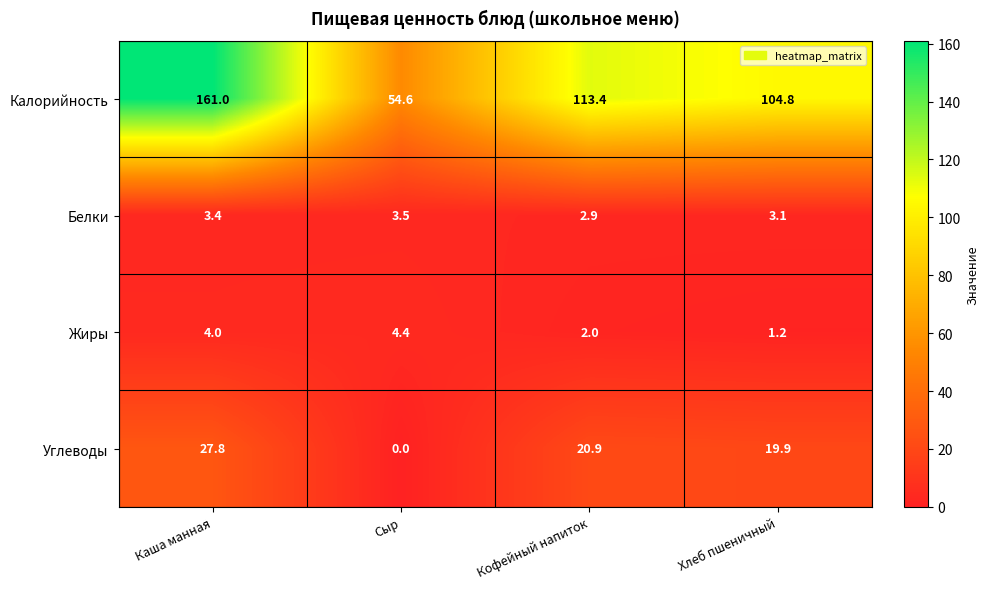

Between Кофейный напиток and Хлеб пшеничный, which series saw the biggest shift?

Калорийность